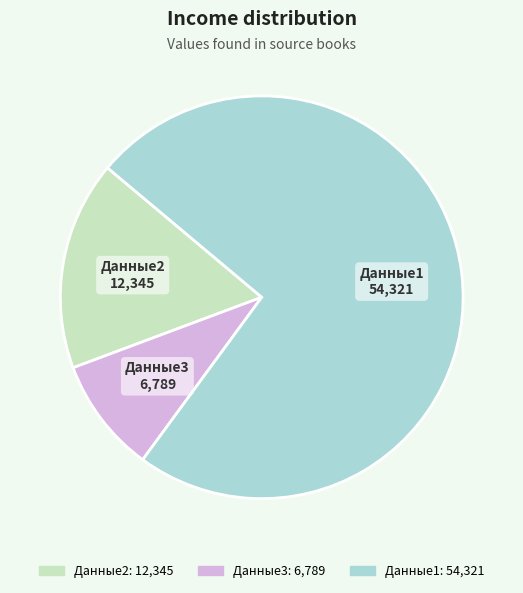

Approximately how many times larger is the value at Данные1 compared to Данные2?

4.4